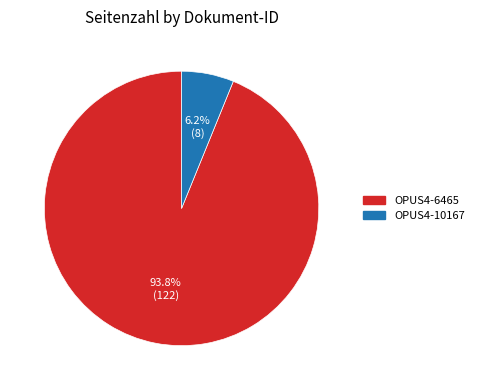

What is the smallest slice in the pie chart?

OPUS4-10167